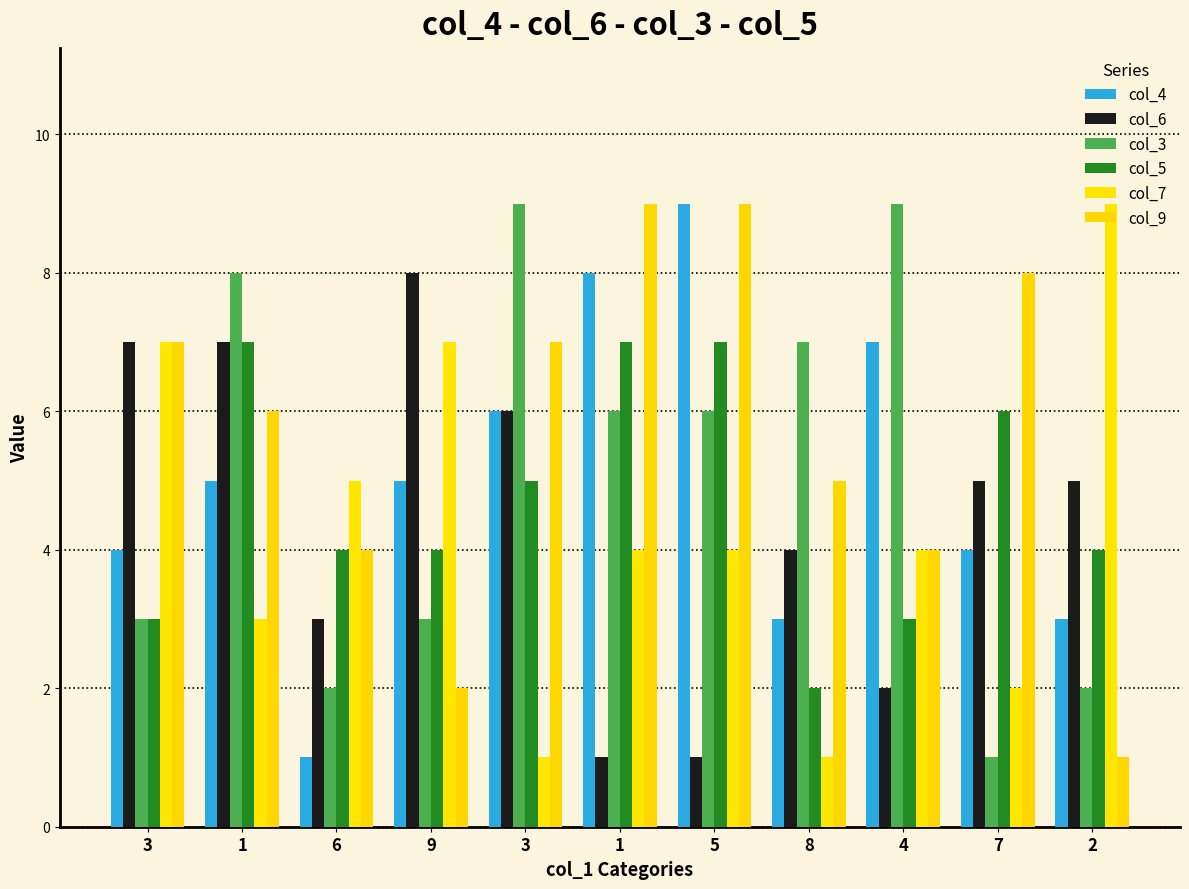

What are all the series names shown in the legend?

col_4, col_6, col_3, col_5, col_7, col_9